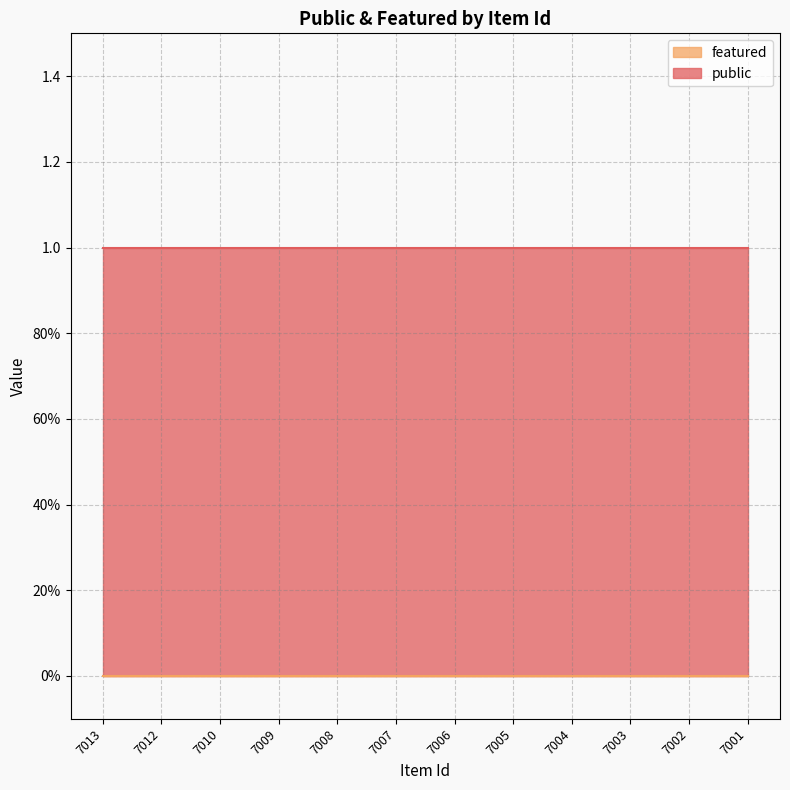

Reading left to right, what are all the values shown in this chart?

public: 1	1	1	1	1	1	1	1	1	1	1	1
featured: 0	0	0	0	0	0	0	0	0	0	0	0